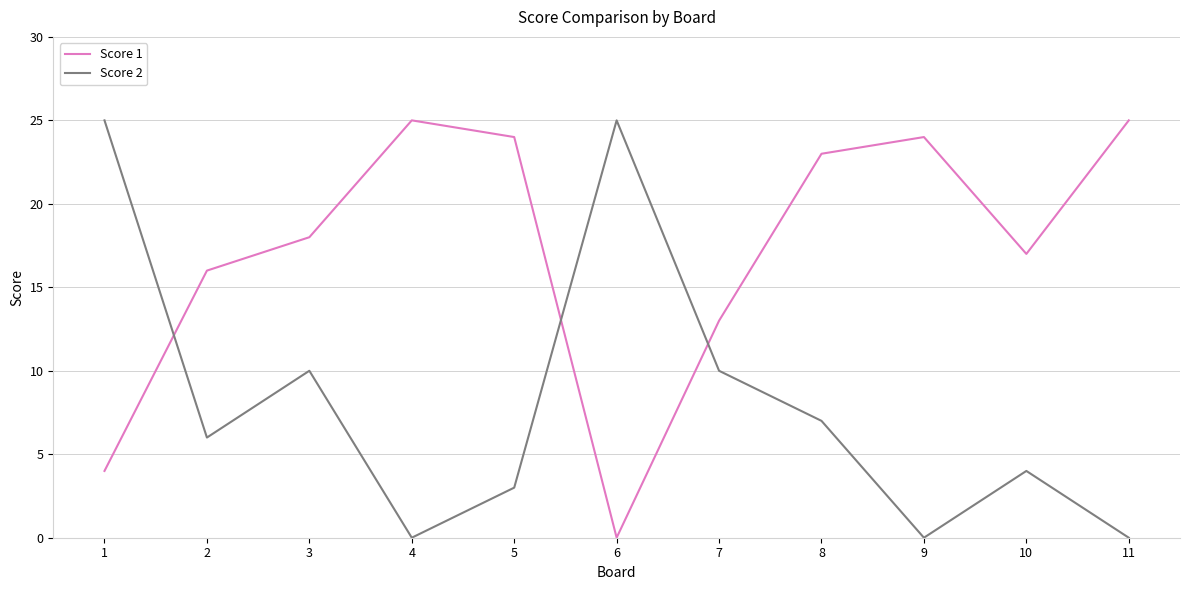

At 6, list the series in order from largest to smallest.

Score 2, Score 1